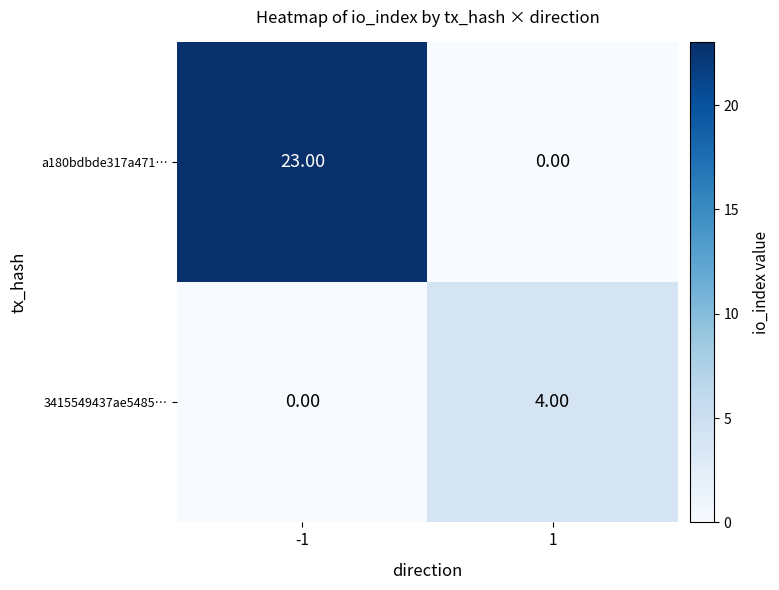

What is the sum of all a180bdbde317a471… values?

23